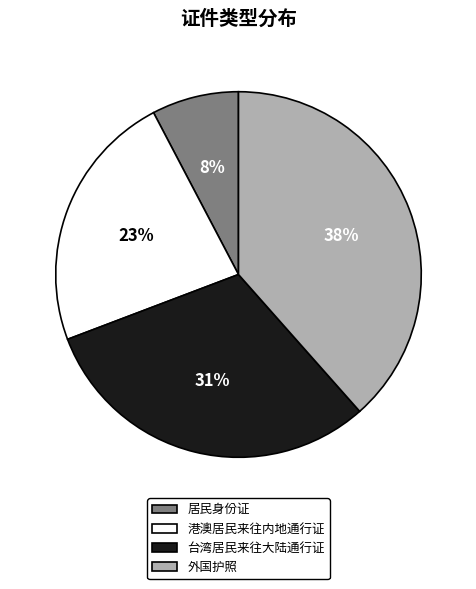

True or false: 台湾居民来往大陆通行证 accounts for 31% of the total.

True